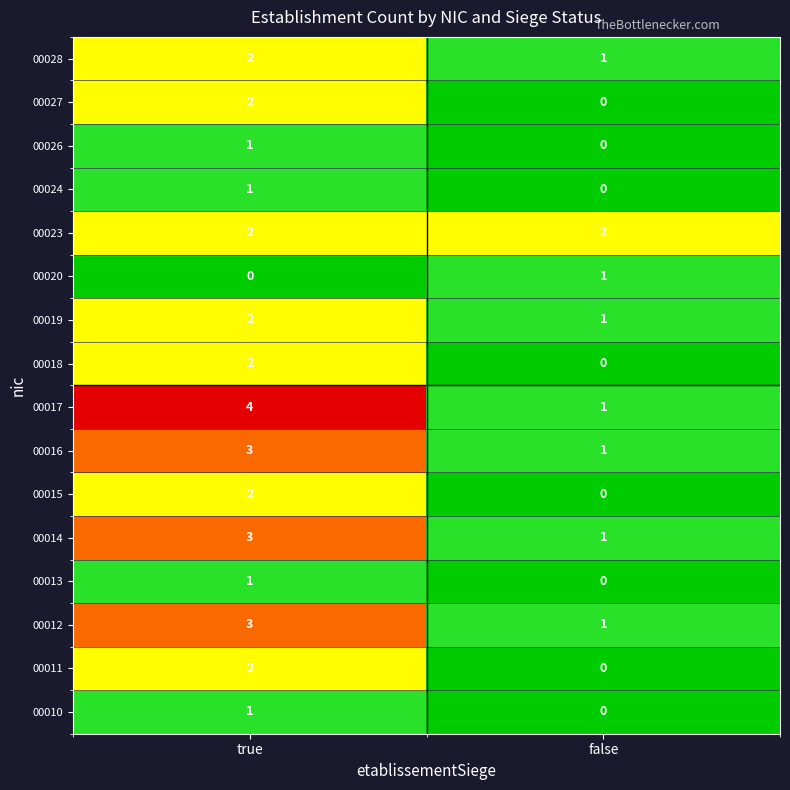

What is the sum of all 00028 values?

3